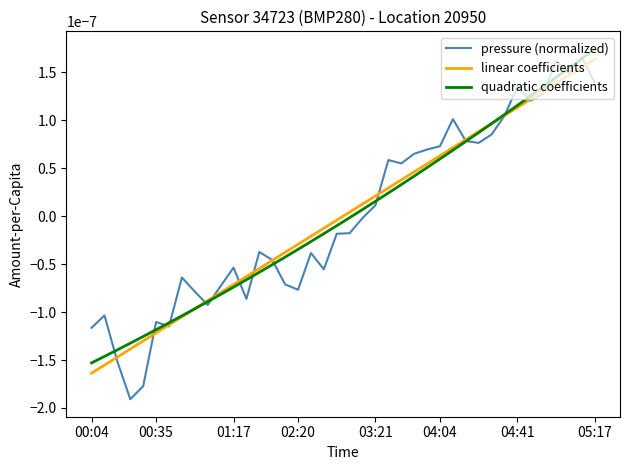

What are all the series names shown in the legend?

pressure (normalized), linear coefficients, quadratic coefficients